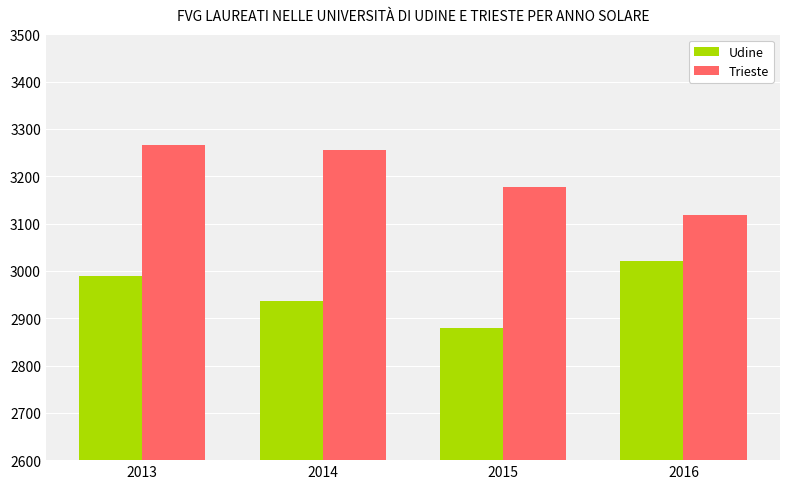

List the series in order of their overall mean, lowest first.

Udine, Trieste